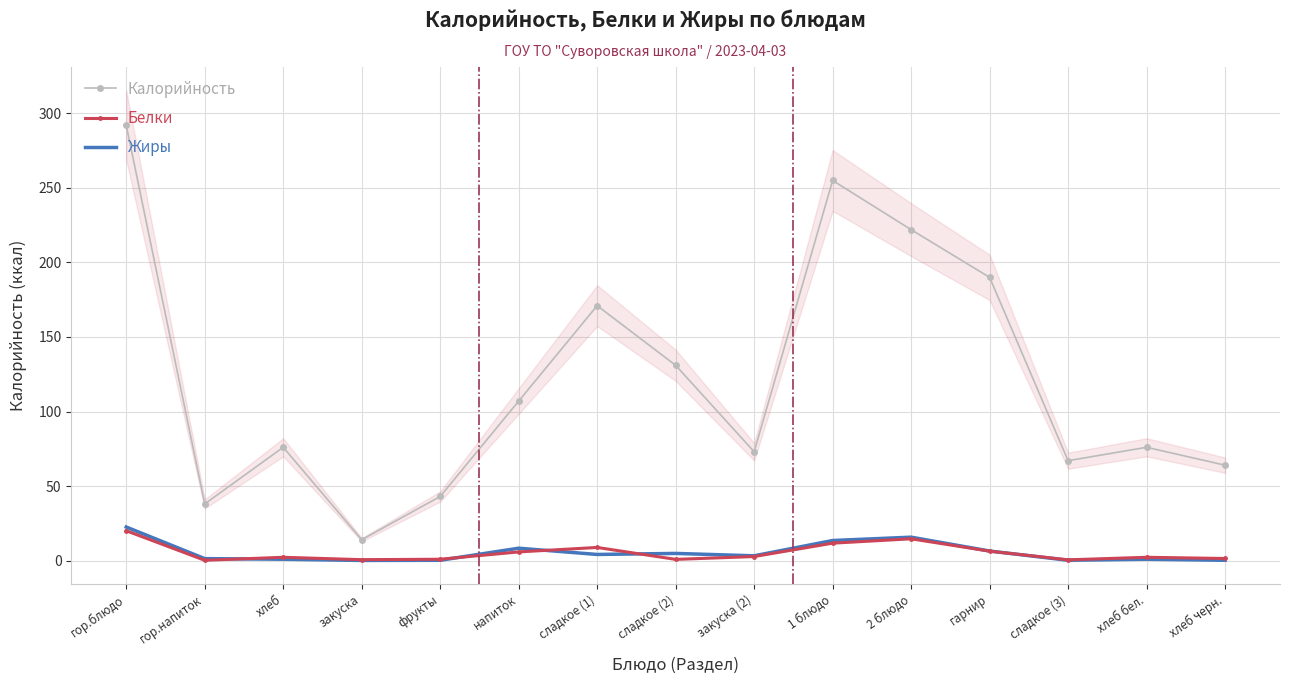

Which category has the highest value in the Жиры series?

гор.блюдо